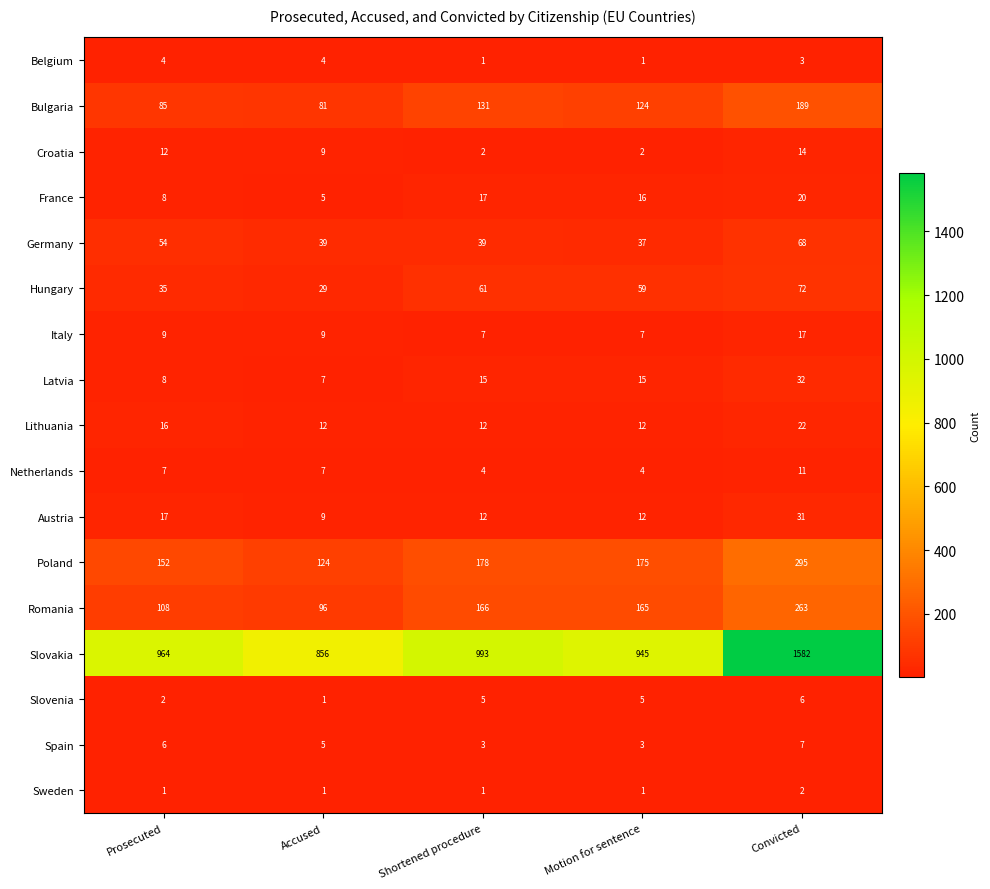

Which series has the largest range (max minus min)?

Slovakia